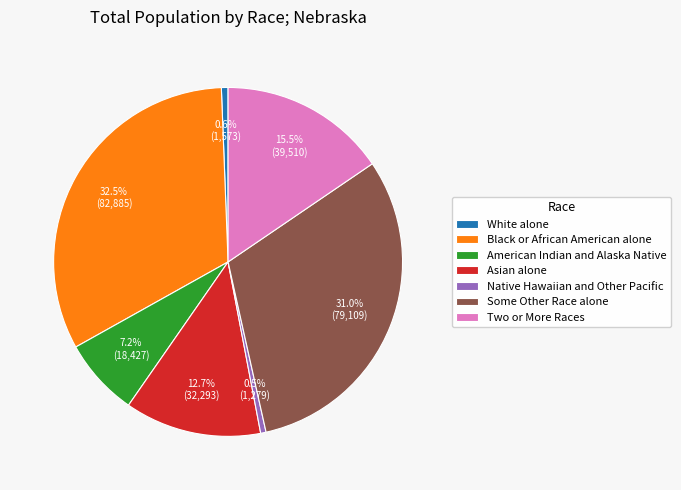

Is Native Hawaiian and Other Pacific the majority of the pie?

No